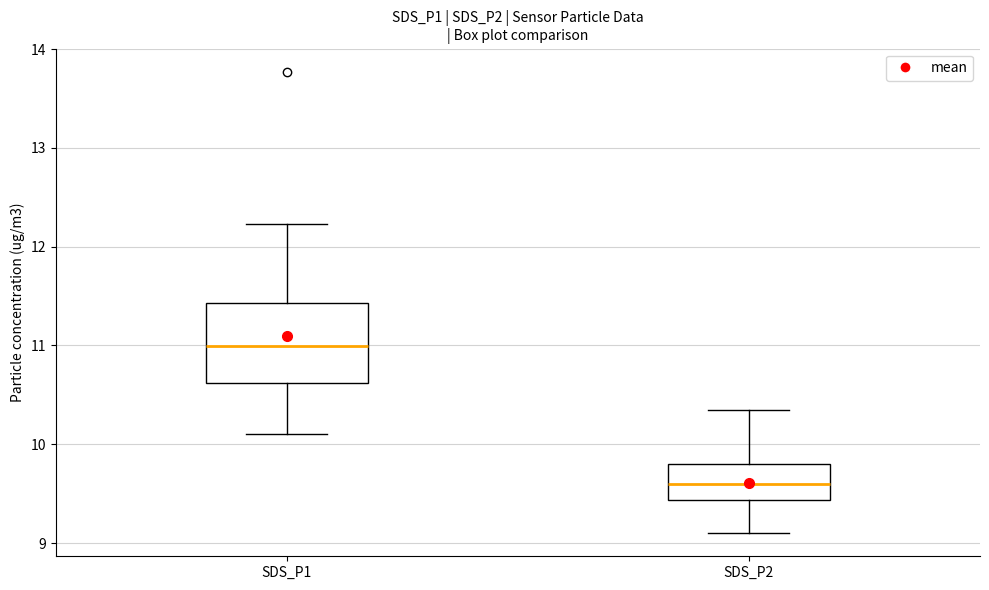

Which box has the highest median line?

SDS_P1